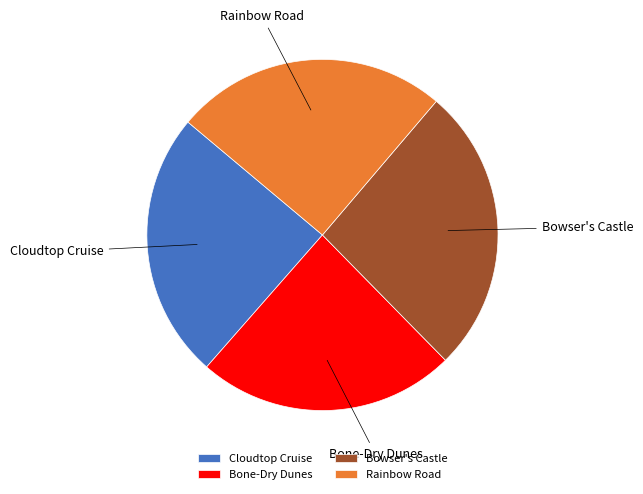

How many segments does this pie chart have?

4